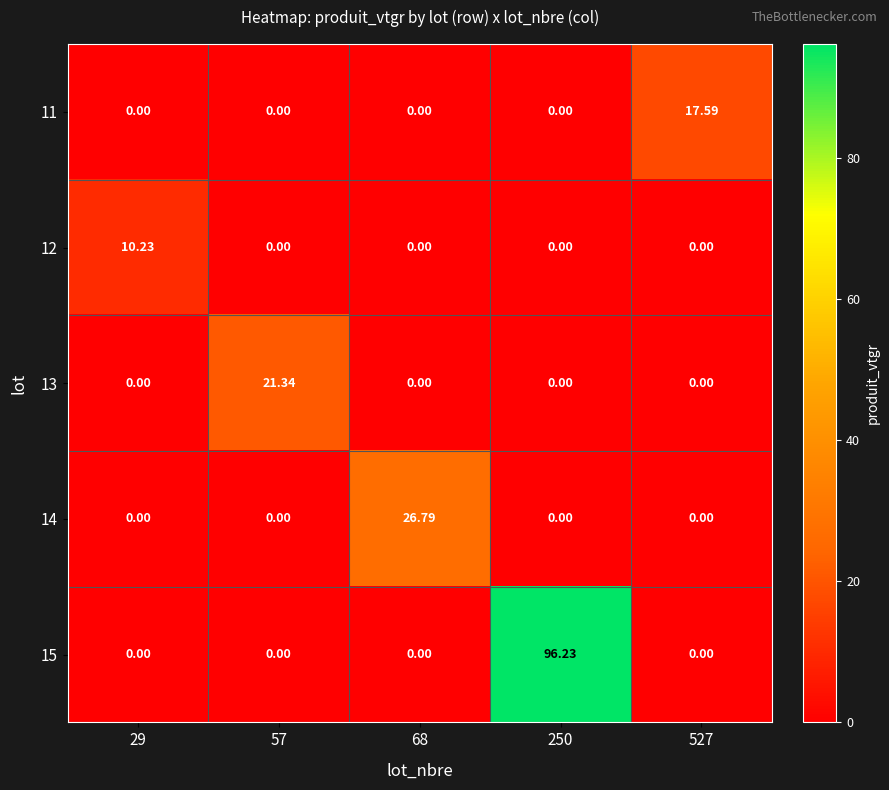

How many categories are shown in the chart?

5